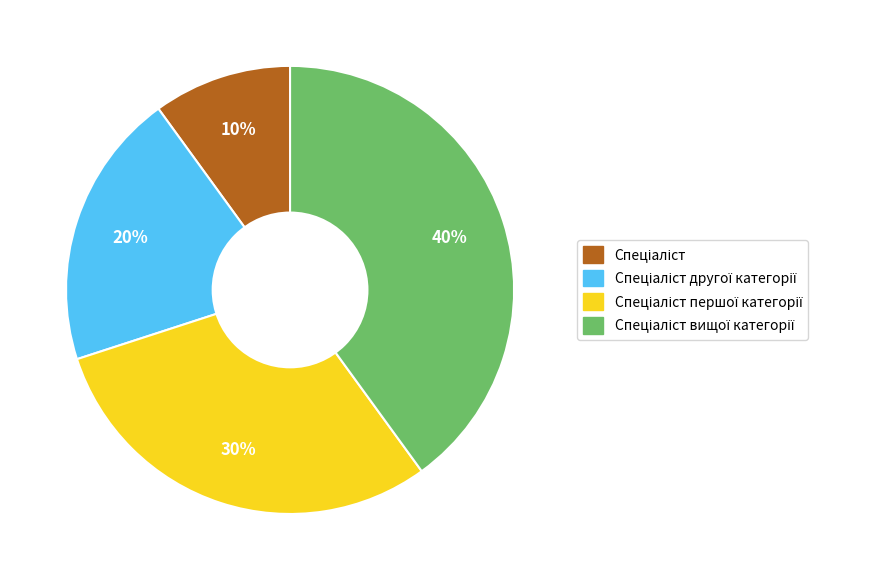

Is there a majority slice in this chart?

No